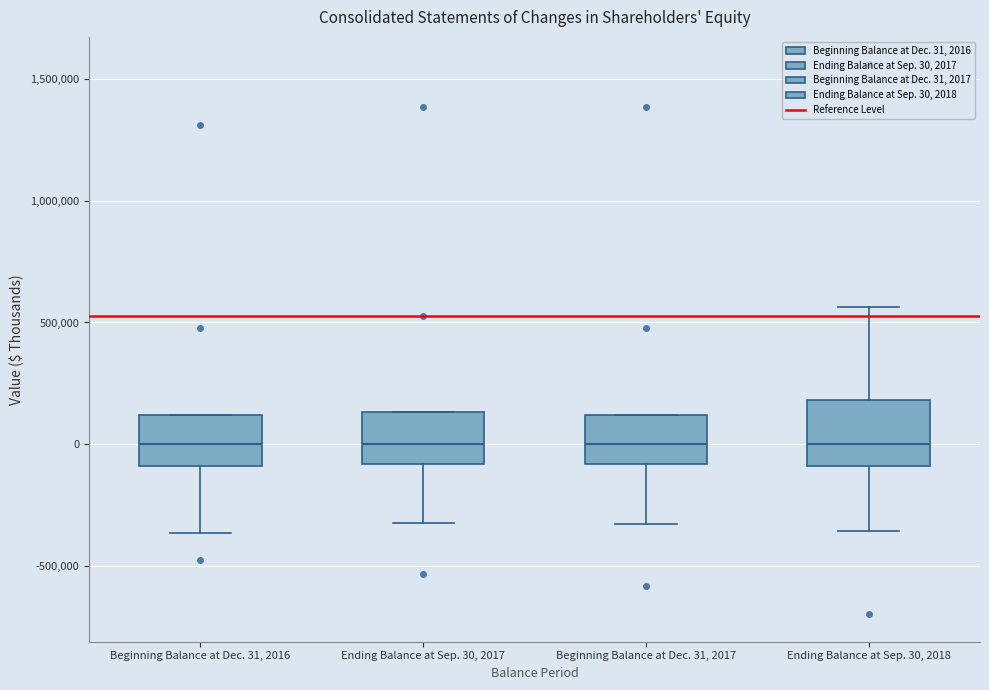

Reading left to right, read every box against the y-axis: the position of its median line, the range the box covers, and the ends of its whiskers. The values are not printed on the chart, so give them approximately, as read against the axis.

Beginning Balance at Dec. 31, 2016: median 0, box -100000 to 100000, whiskers -350000 to 100000
Ending Balance at Sep. 30, 2017: median 0, box -100000 to 150000, whiskers -300000 to 150000
Beginning Balance at Dec. 31, 2017: median 0, box -100000 to 100000, whiskers -350000 to 100000
Ending Balance at Sep. 30, 2018: median 0, box -100000 to 200000, whiskers -350000 to 550000